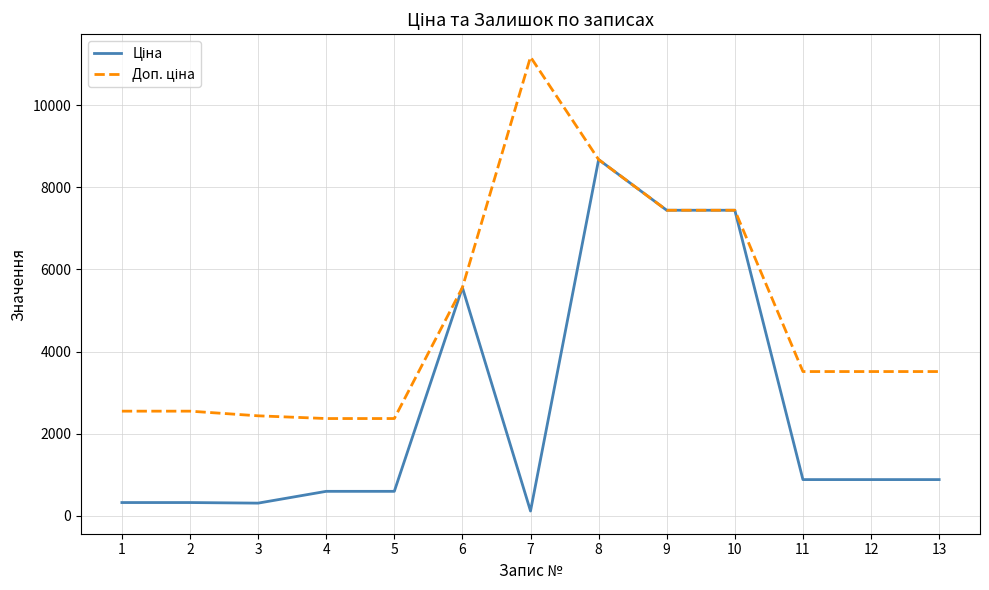

What is the difference between the highest and lowest values at 12?

2633.9